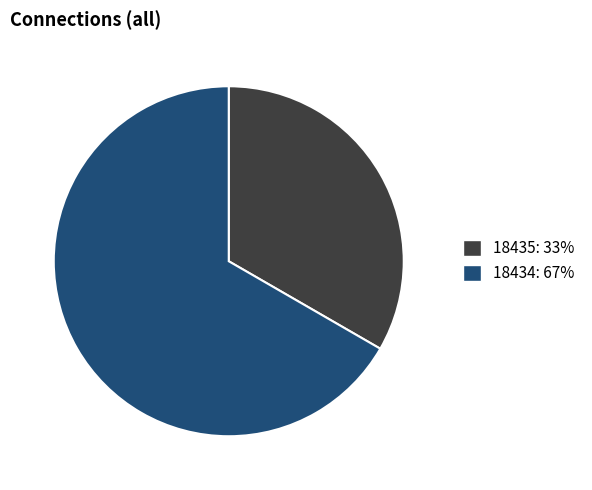

Do 18434: 67% and 18435: 33% together represent more than half of the pie?

Yes